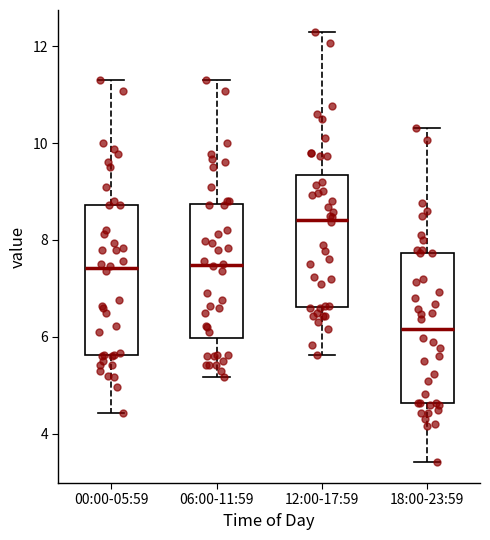

Reading left to right, transcribe this box plot: for each box, give where its median line is, the range the box spans, and where its two whiskers end, as read against the y-axis. The values are not printed on the chart, so give them approximately, as read against the axis.

00:00-05:59: median 7.4, box 5.6 to 8.8, whiskers 4.4 to 11.4
06:00-11:59: median 7.4, box 6.0 to 8.8, whiskers 5.2 to 11.4
12:00-17:59: median 8.4, box 6.6 to 9.4, whiskers 5.6 to 12.4
18:00-23:59: median 6.2, box 4.6 to 7.8, whiskers 3.4 to 10.4